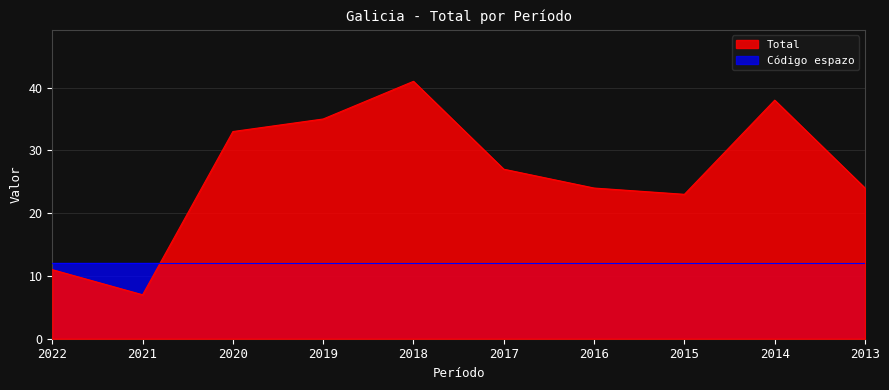

What is the sum of the values at 2019 and 2022?

46